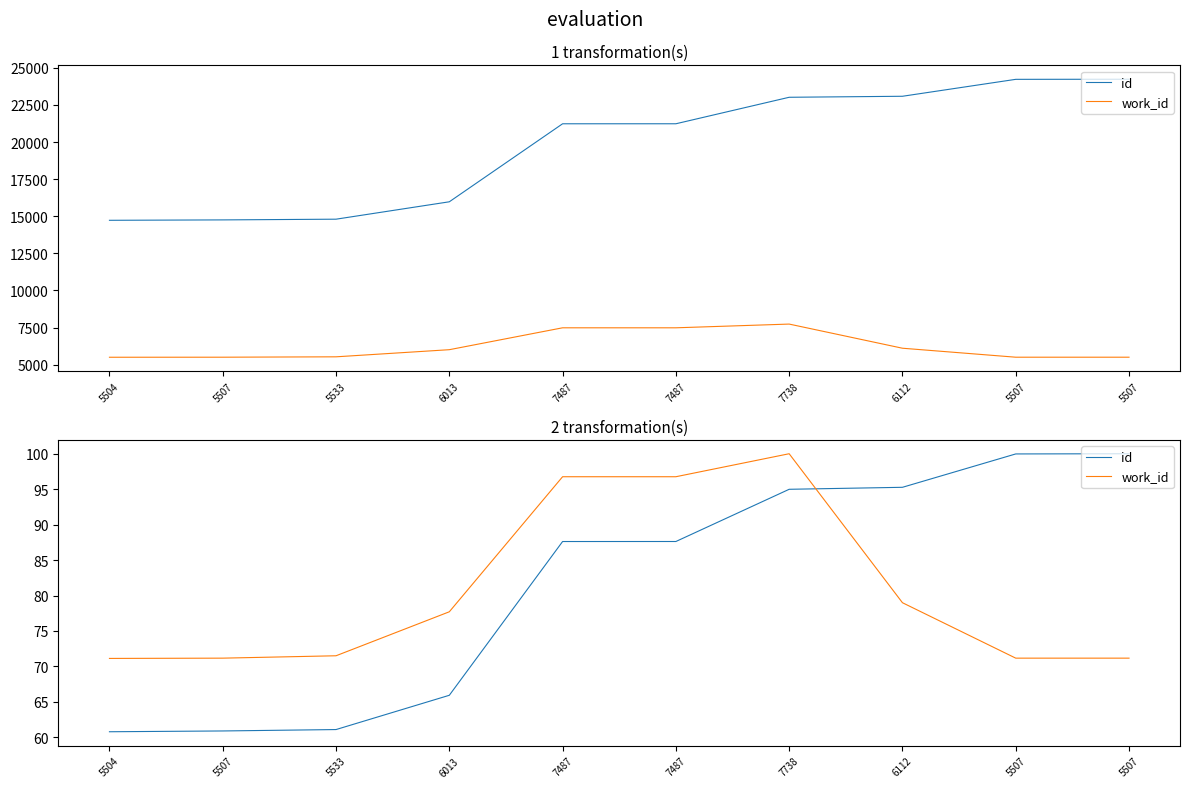

Which series has the largest total across all categories?

id